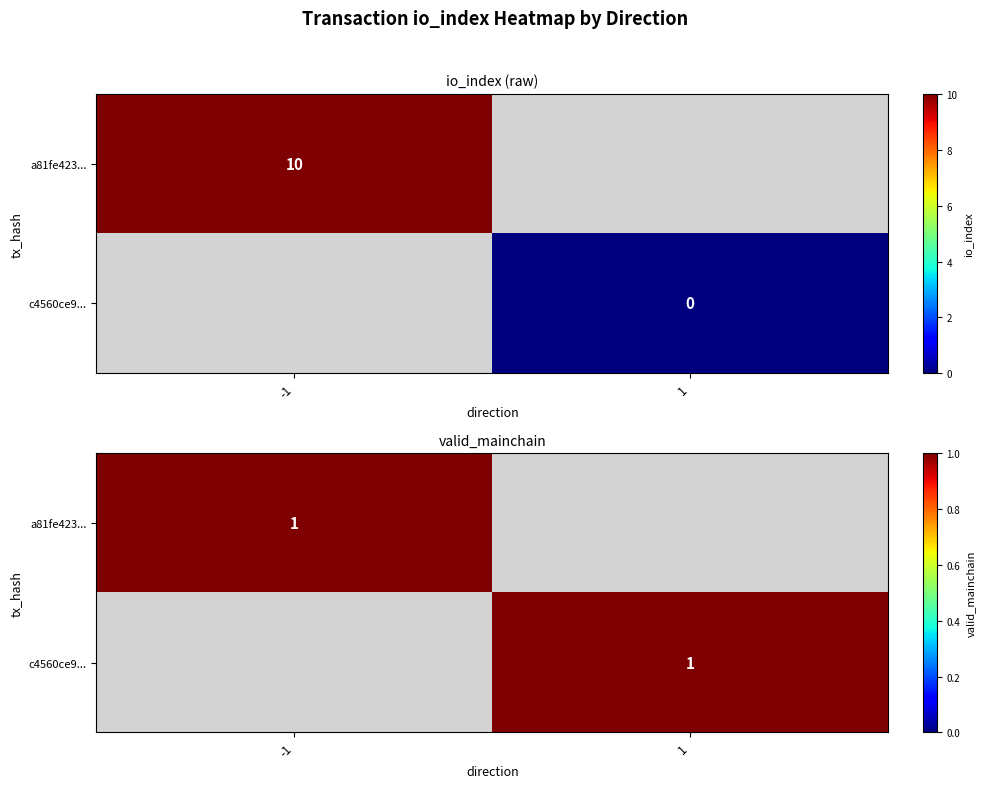

What is the difference between the maximum and minimum values in the c4560ce9114089d4bc3ec82e869002b9ea87aa3 series?

1